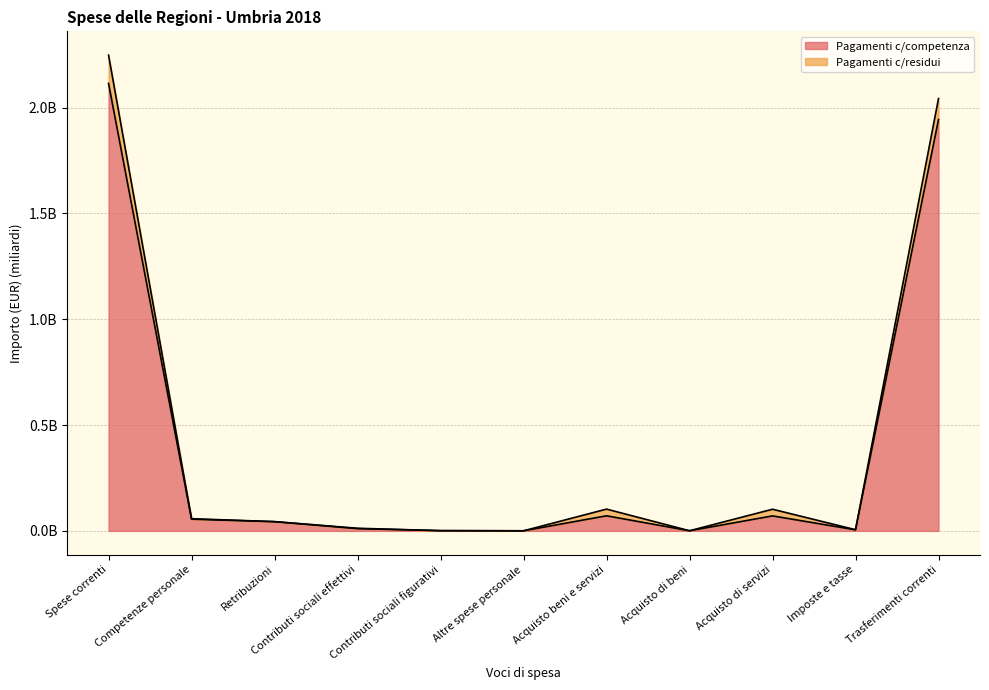

Where is the first local minimum?

Altre spese personale